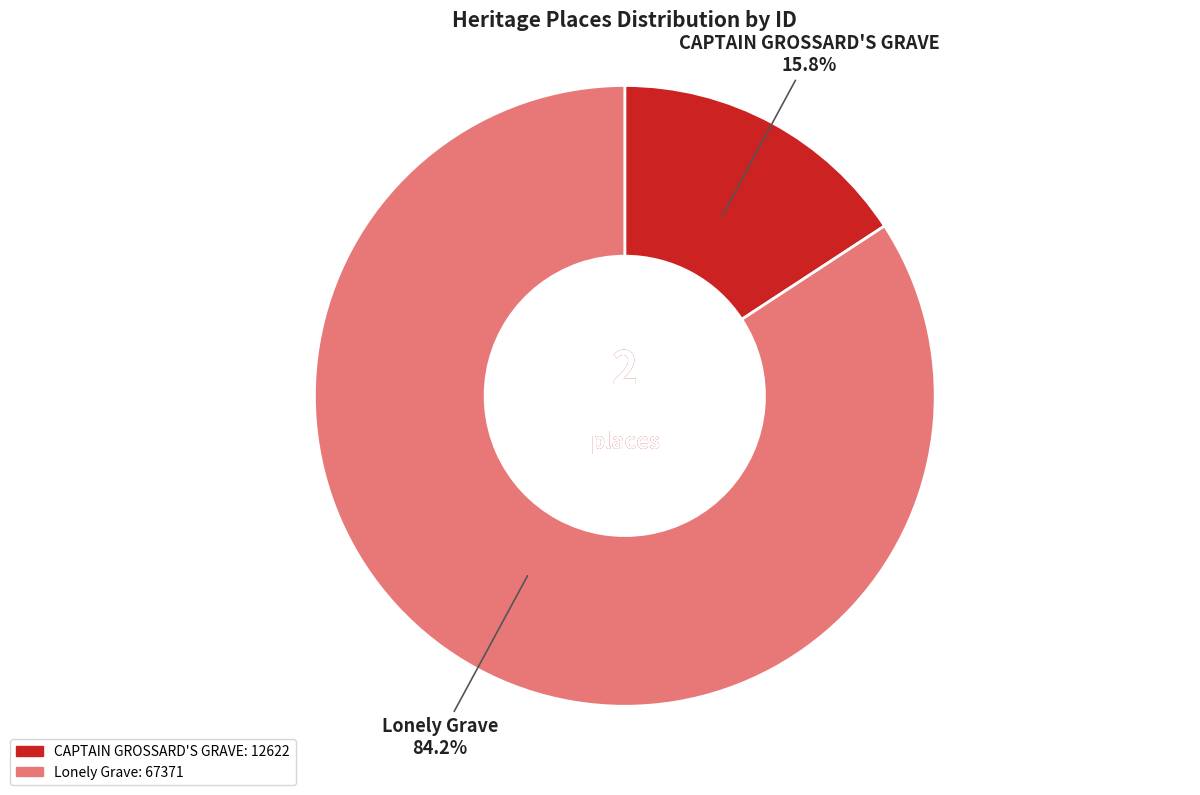

Between Lonely Grave and CAPTAIN GROSSARD'S GRAVE, which is larger?

Lonely Grave